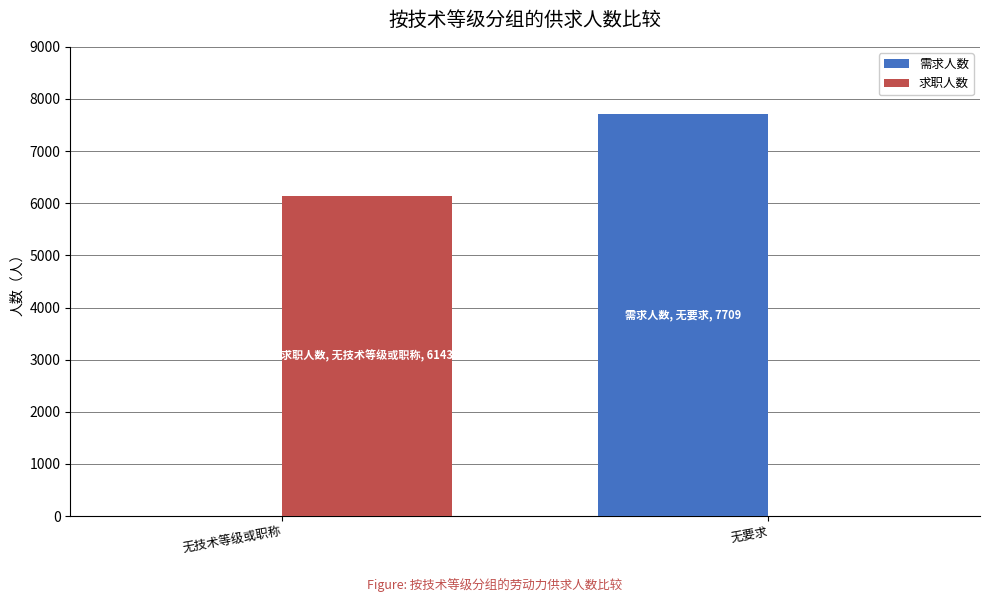

Reading right to left, extract all data points from this chart.

需求人数: 7709	0
求职人数: 0	6143